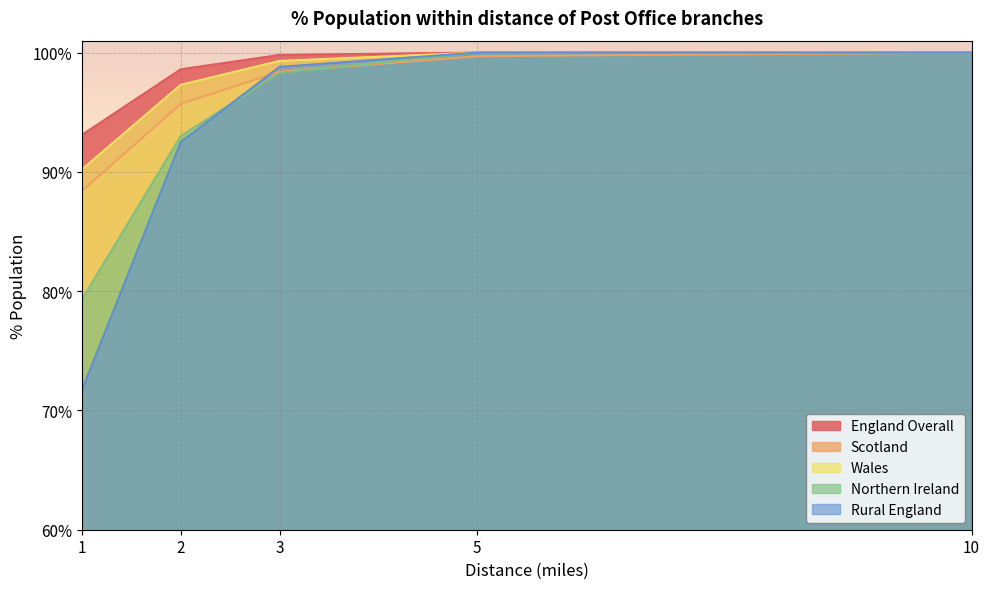

Which has a higher value, 10 or 3?

10